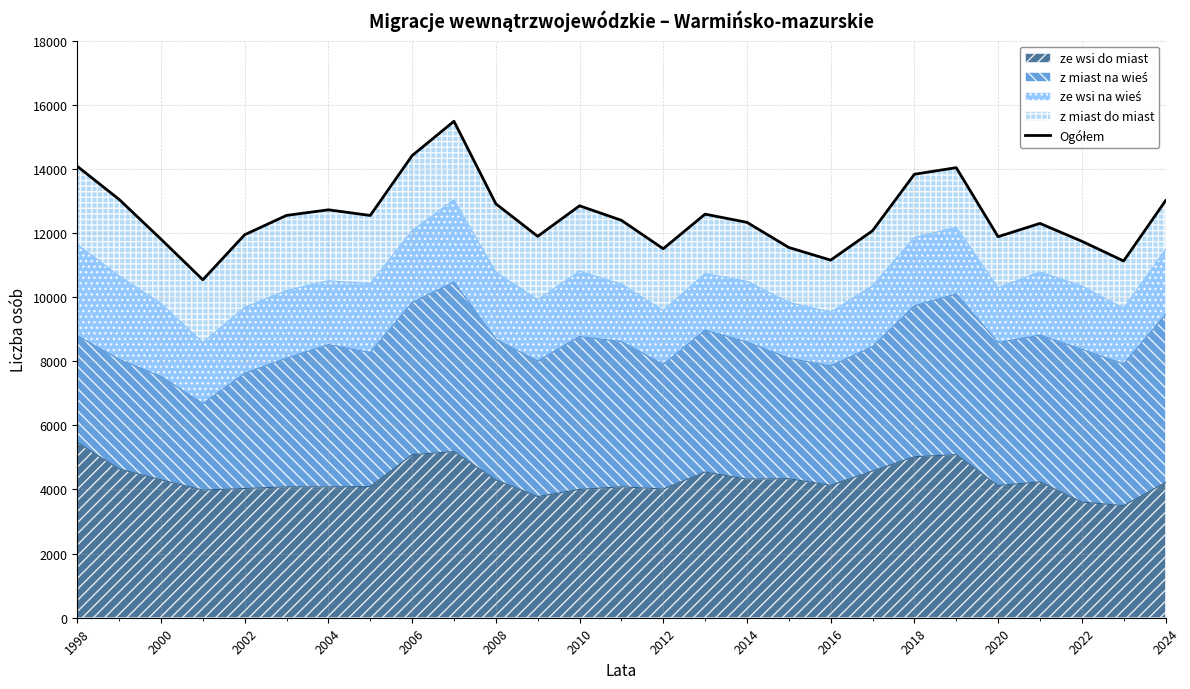

What is the highest value of the ze wsi do miast series?

5463